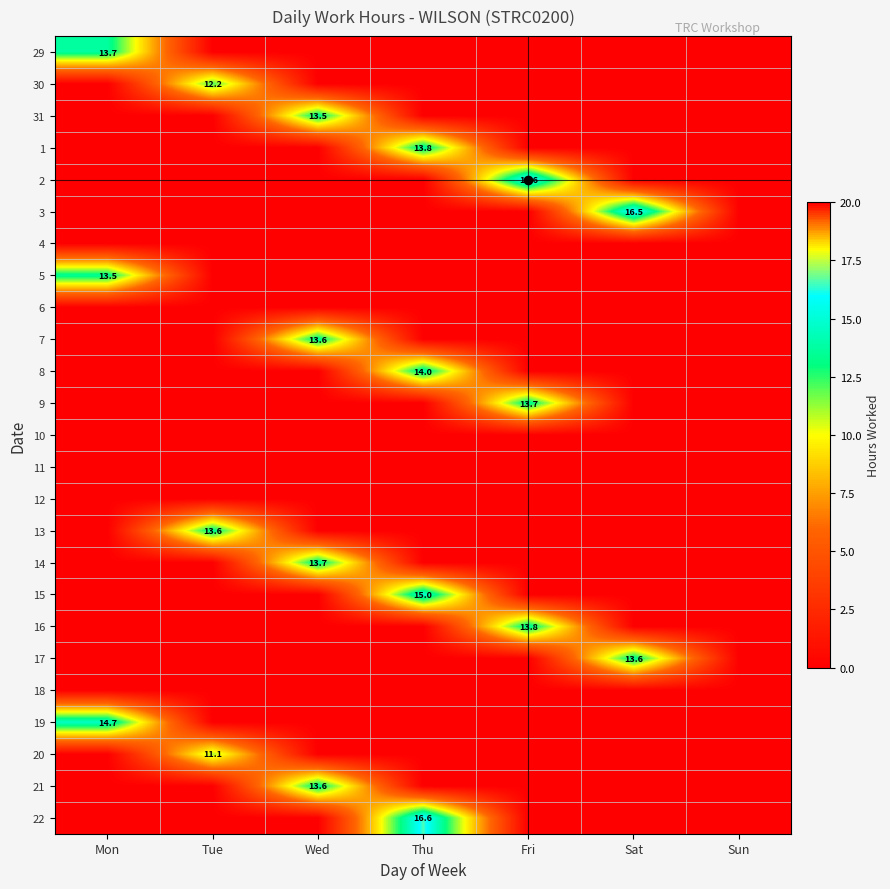

At which label does 31 reach its minimum?

Mon